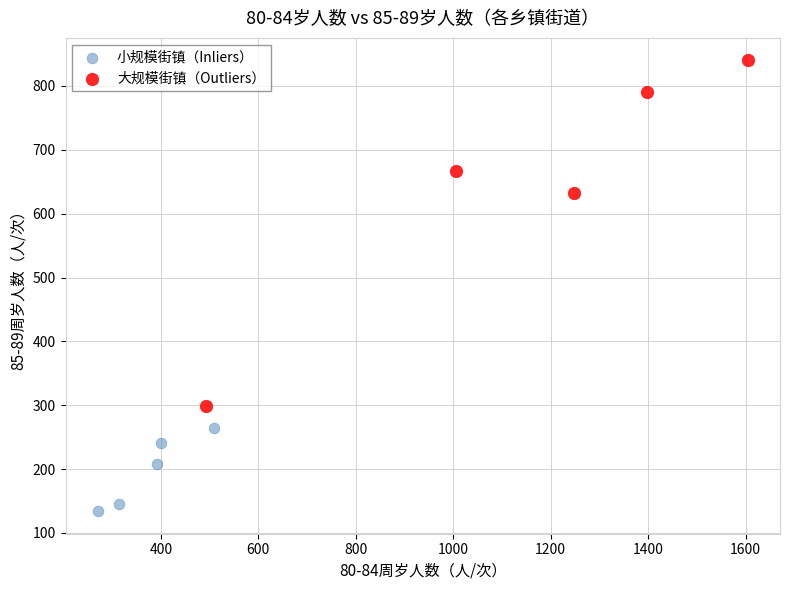

What are all the series names shown in the legend?

小规模街镇（Inliers）, 大规模街镇（Outliers）